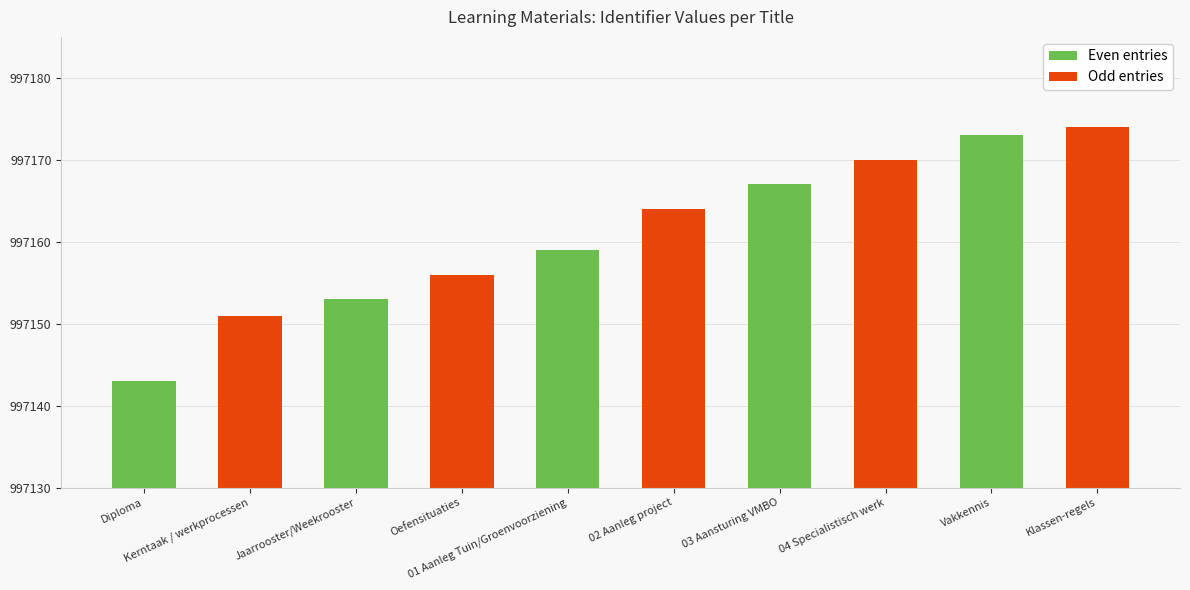

Are the bars grouped side by side (vs. stacked)?

No